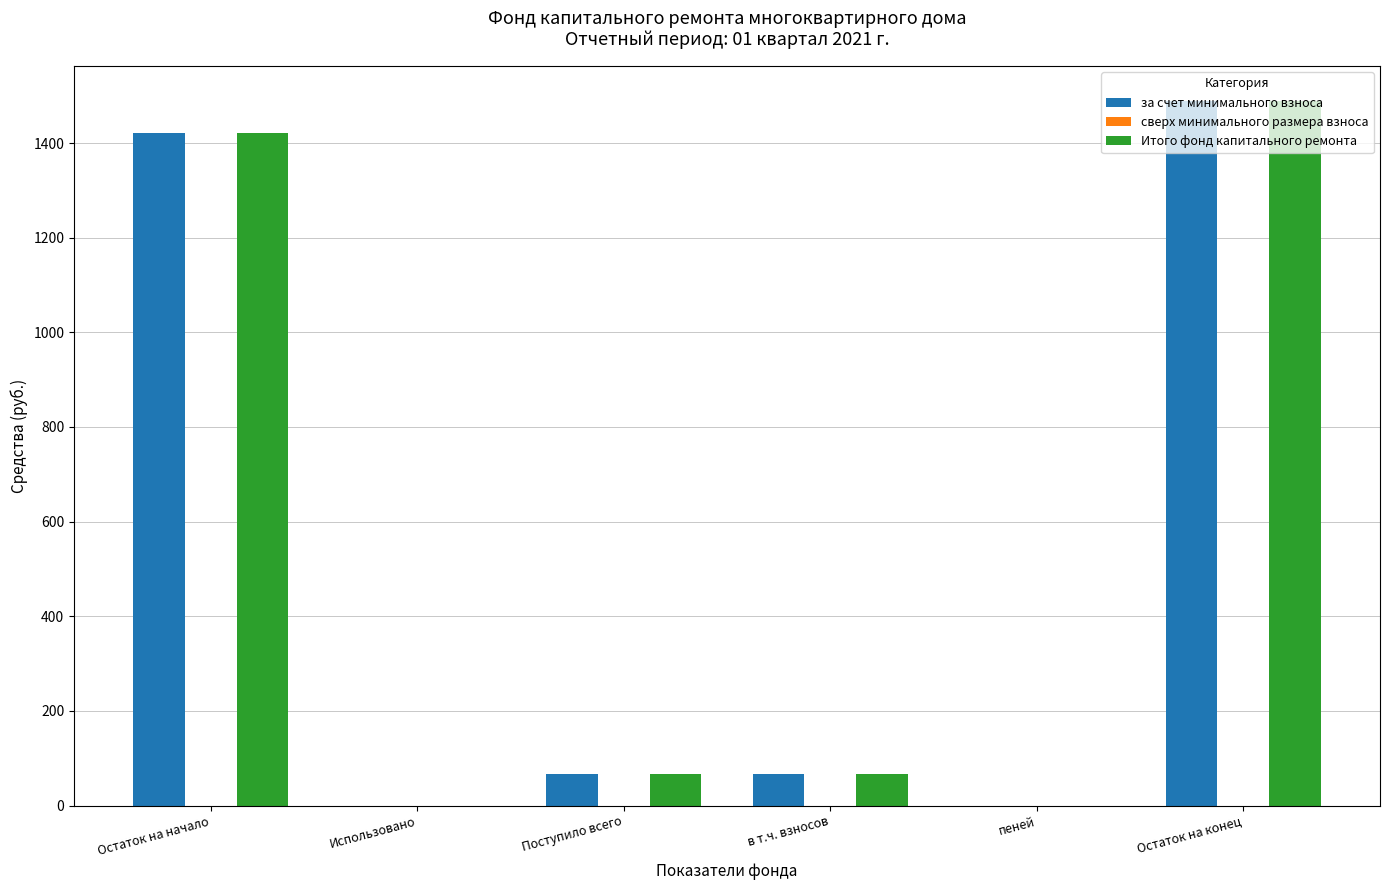

What is the total value across all series at в т.ч. взносов?

131.8